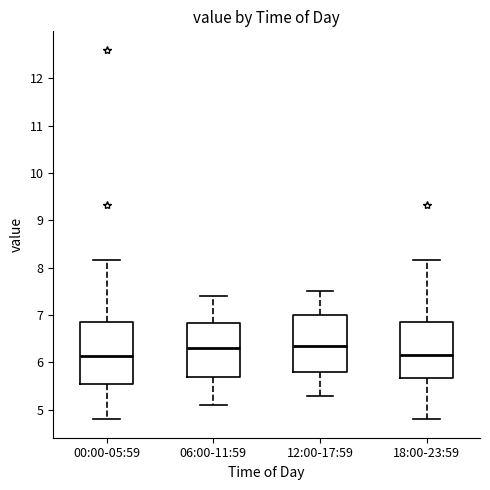

Reading left to right, read every box against the y-axis: the position of its median line, the range the box covers, and the ends of its whiskers. The values are not printed on the chart, so give them approximately, as read against the axis.

00:00-05:59: median 6.1, box 5.6 to 6.8, whiskers 4.8 to 8.2
06:00-11:59: median 6.3, box 5.7 to 6.8, whiskers 5.1 to 7.4
12:00-17:59: median 6.4, box 5.8 to 7.0, whiskers 5.3 to 7.5
18:00-23:59: median 6.2, box 5.7 to 6.8, whiskers 4.8 to 8.2